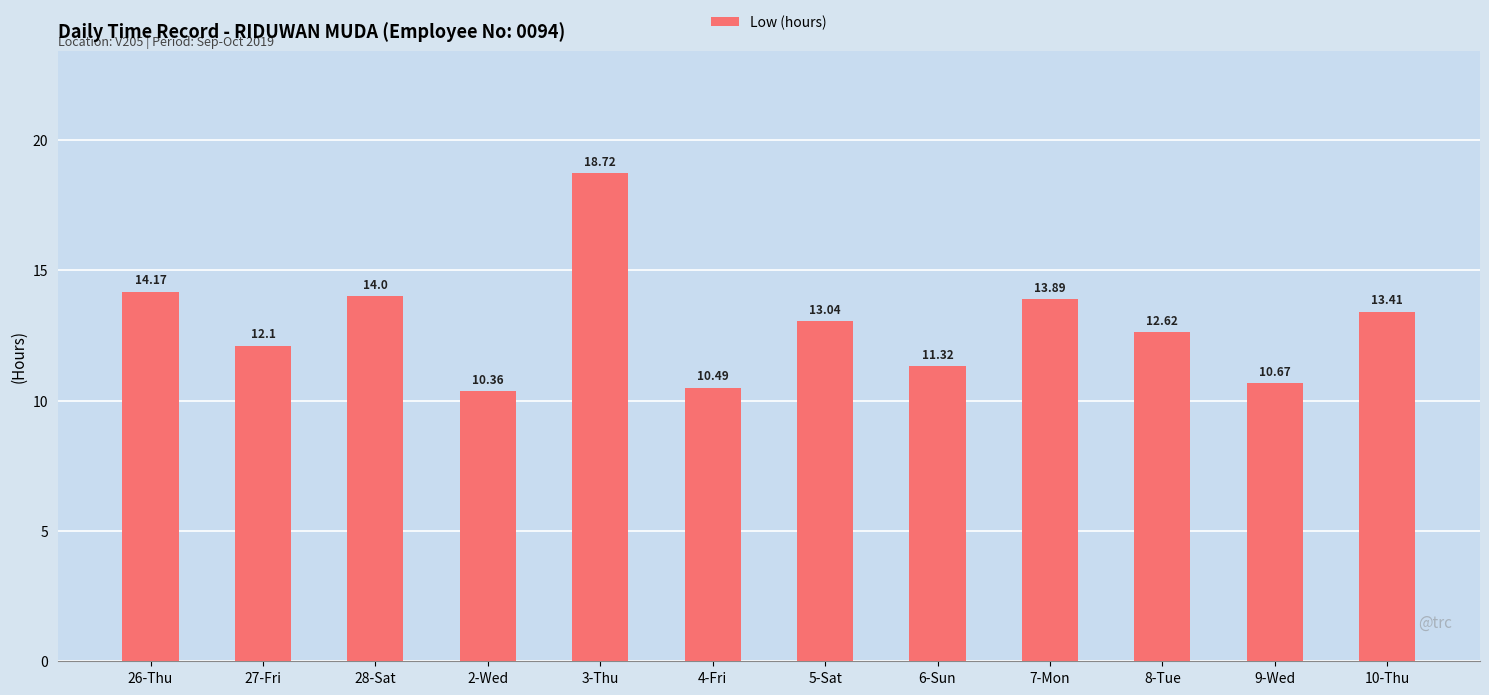

List the labels in order of value, smallest first.

2-Wed, 4-Fri, 9-Wed, 6-Sun, 27-Fri, 8-Tue, 5-Sat, 10-Thu, 7-Mon, 28-Sat, 26-Thu, 3-Thu